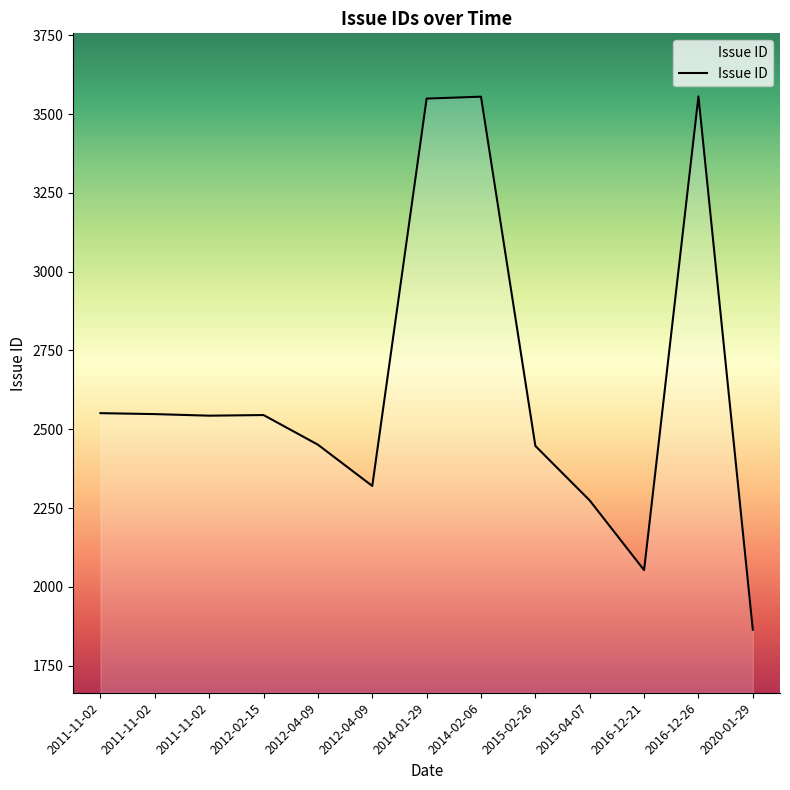

Is this an area chart (filled region under the line)?

Yes